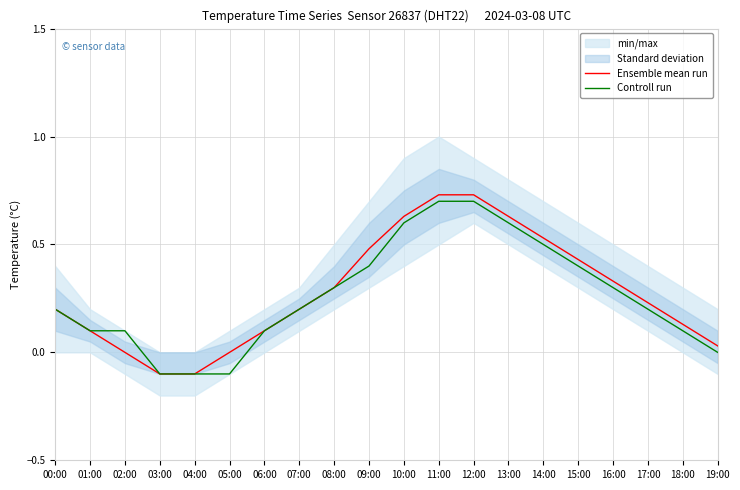

What is the difference between the Controll run values at 05:00 and 06:00?

0.2